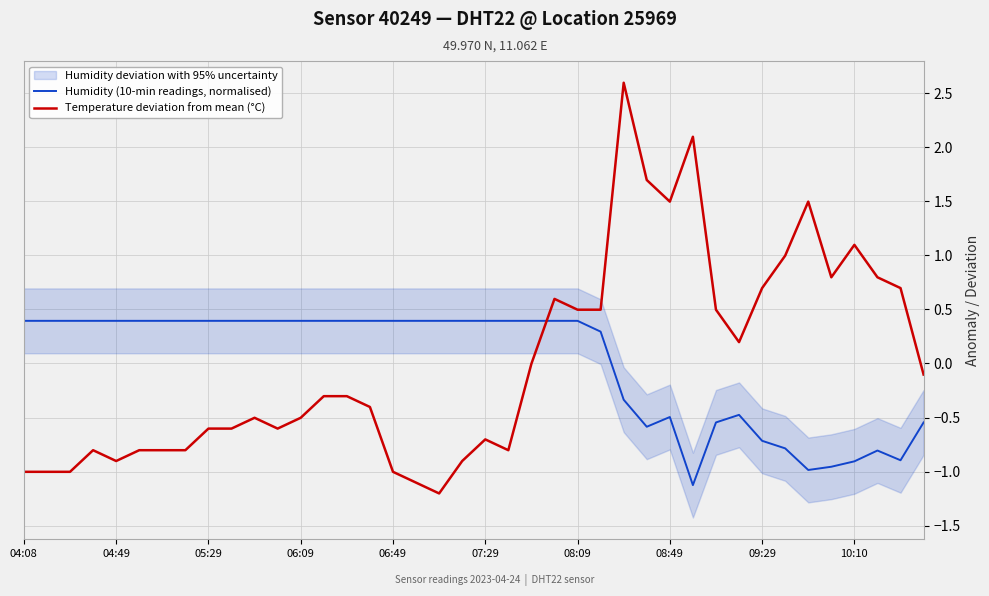

What is the approximate value of Temperature deviation from mean (°C) at 08:09?

0.5